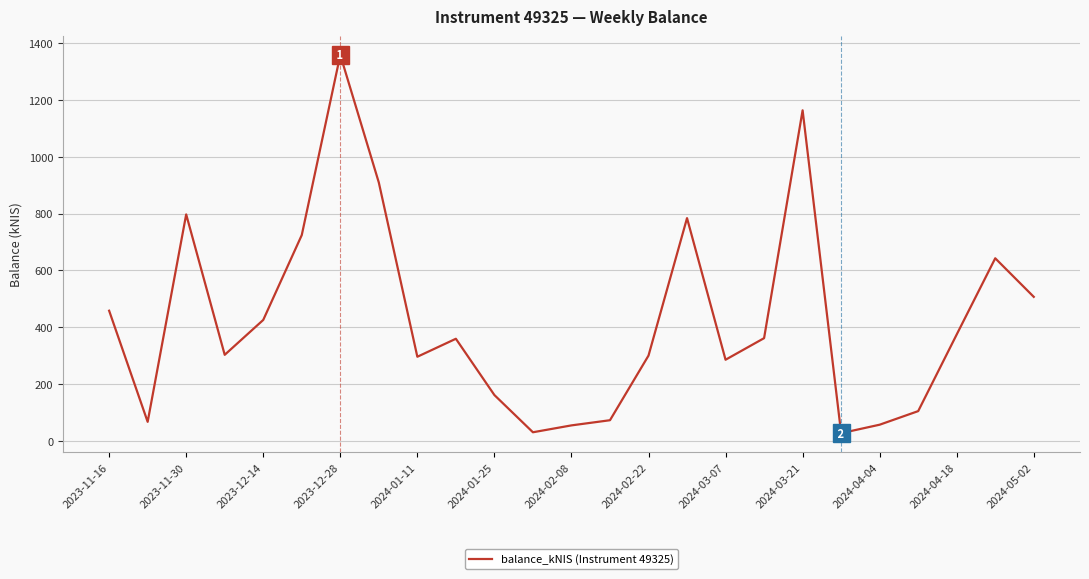

What is the greatest value displayed?

1358.2